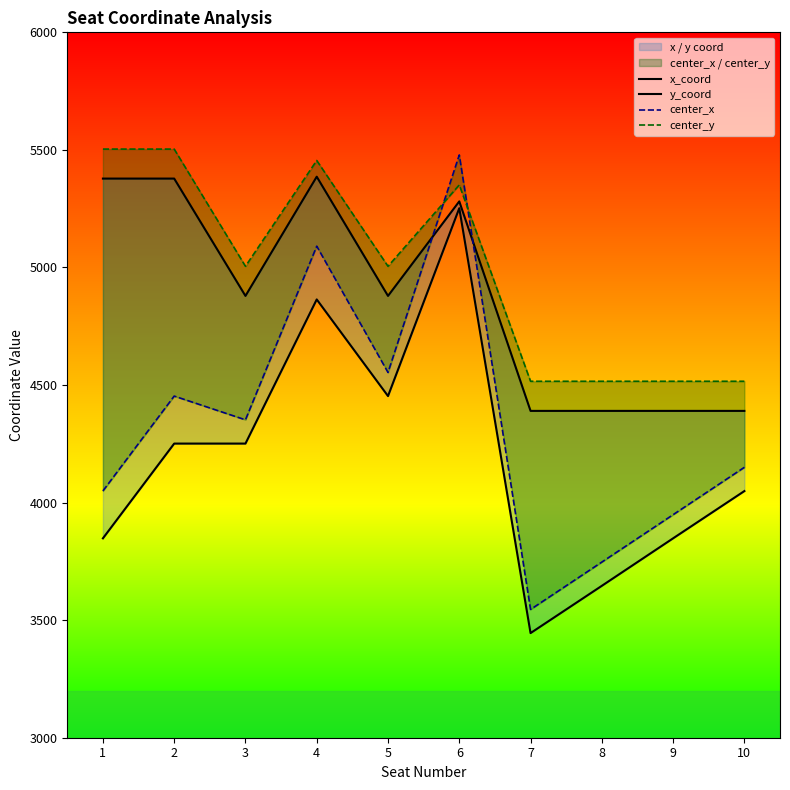

Is it true that y_coord equals 5281.0 at 6?

True